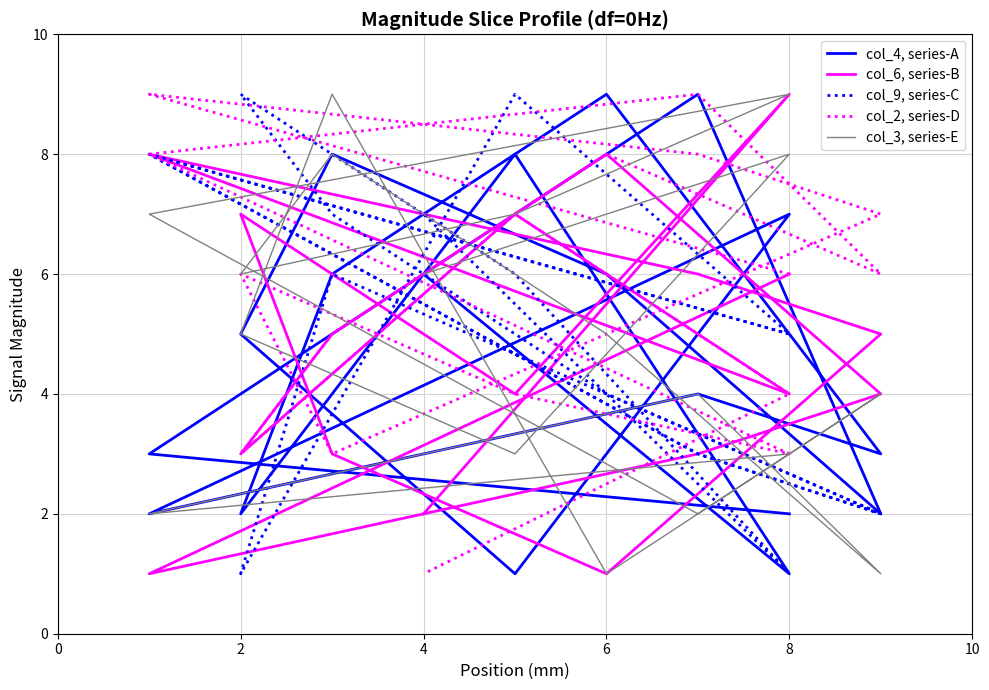

What is the total value across all series at 6?

28